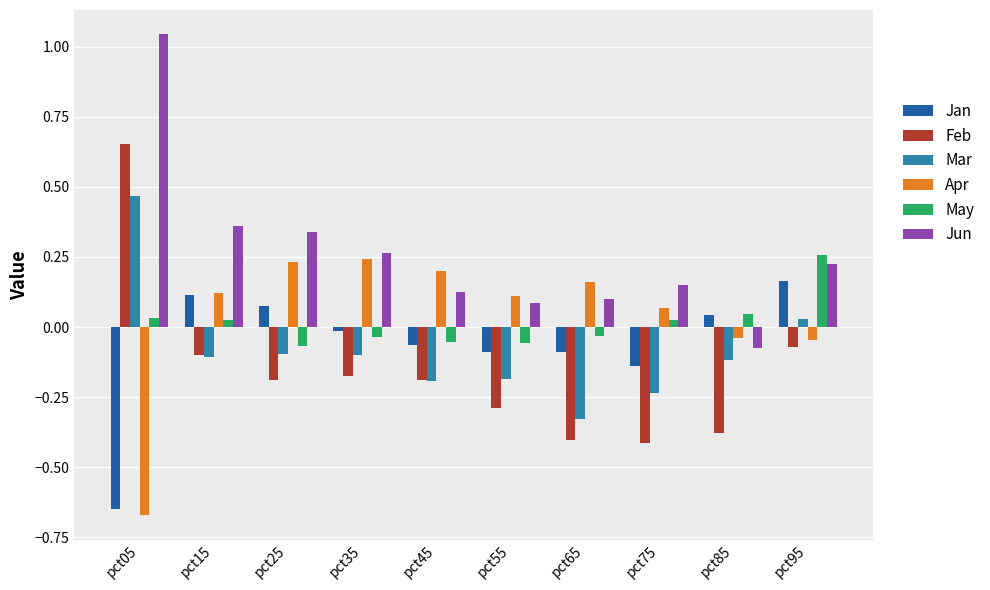

The Apr series shows 0.1 at pct45. True or false?

False